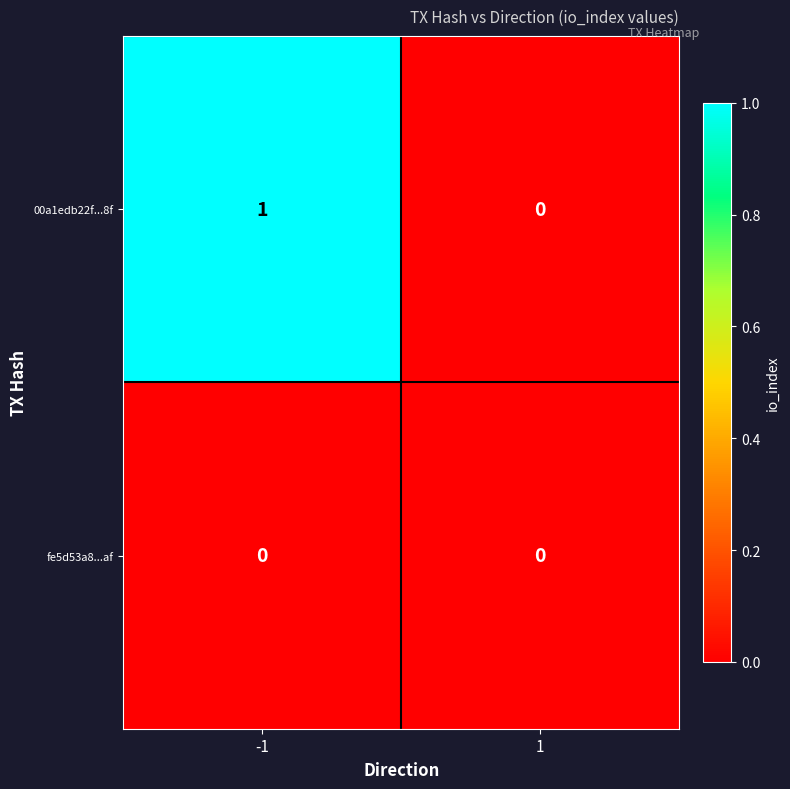

The 00a1edb22f...8f series shows 2 at -1. True or false?

False